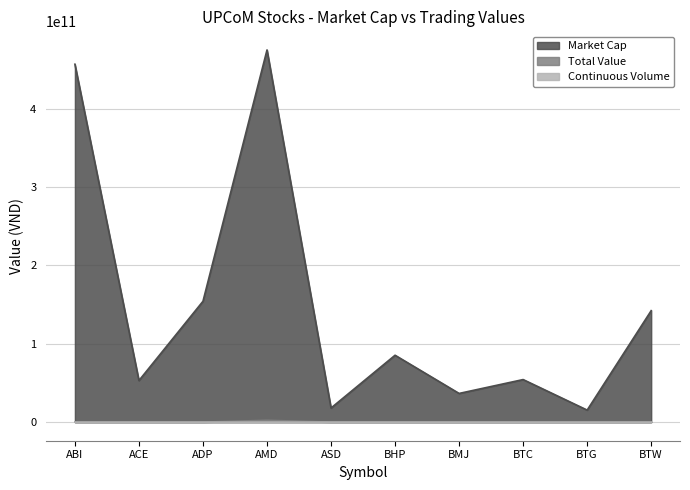

Reading left to right, extract all data points from this chart.

Market Cap: ABI=456838320000	ACE=53058200000	ADP=154239975900	AMD=475050000000	ASD=18000000000	BHP=85367397000	BMJ=36600000000	BTC=54305914000	BTG=15351000000	BTW=142272000000
Total Value: ABI=0	ACE=20000000	ADP=0	AMD=2326220000	ASD=0	BHP=0	BMJ=0	BTC=0	BTG=0	BTW=1520000
Continuous Volume: ABI=0	ACE=1000	ADP=0	AMD=146900	ASD=0	BHP=0	BMJ=0	BTC=0	BTG=0	BTW=100